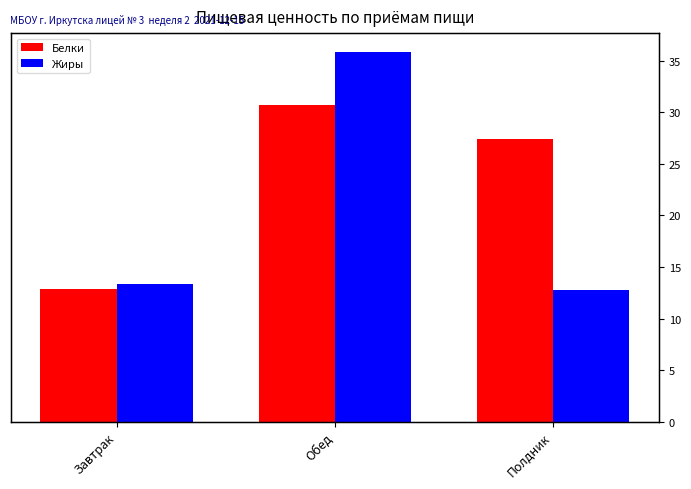

Is it true that Жиры equals 6.4 at Полдник?

False